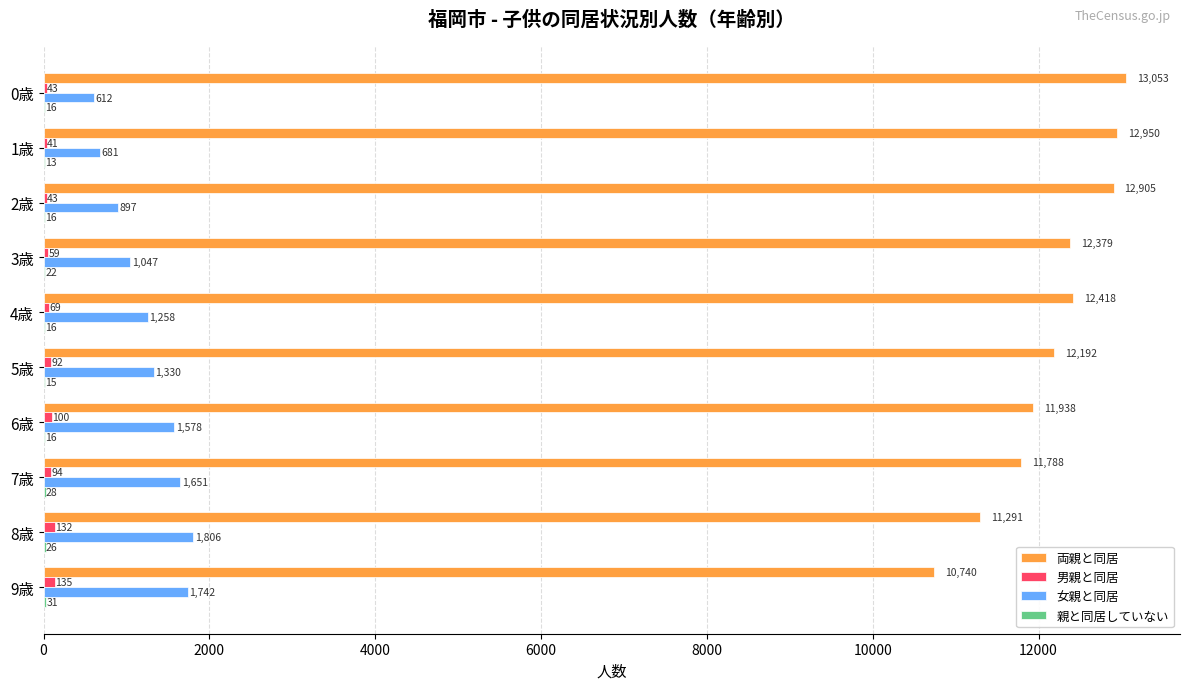

Which series changed the most between 3歳 and 5歳?

女親と同居